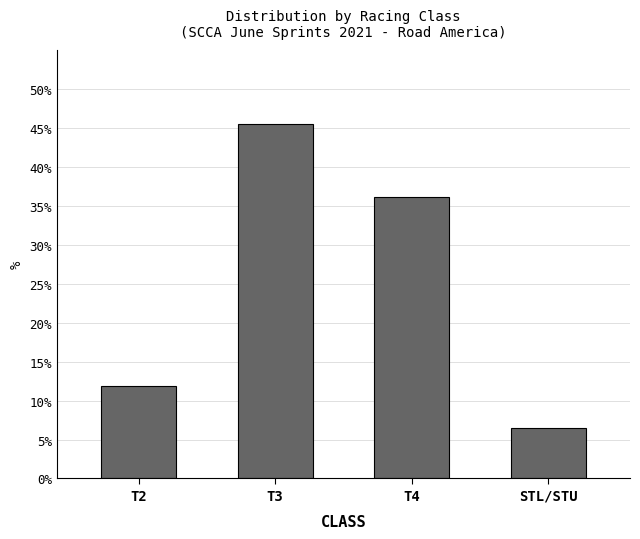

What is the sum of all values?

100.0